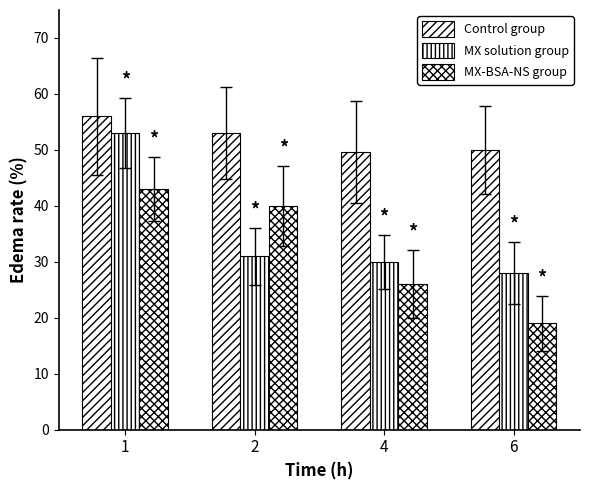

What is the value of the MX solution group bar at the 4th from the left?

28.0